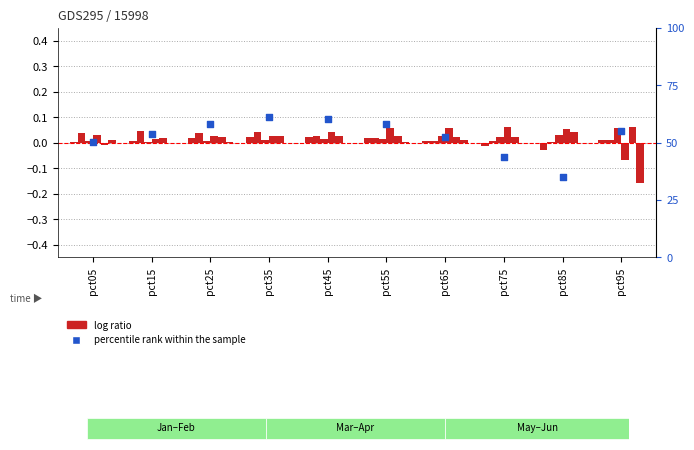

Which series reaches the maximum Y coordinate?

percentile rank within the sample